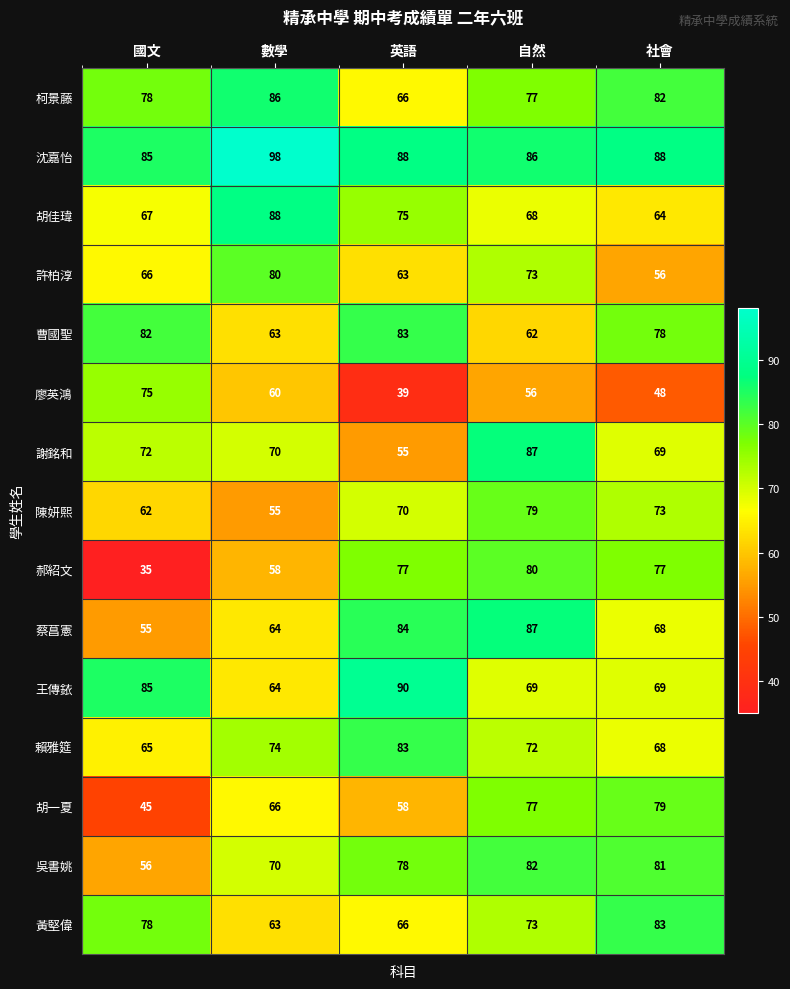

What is the difference between the maximum and minimum values in the 胡一夏 series?

34